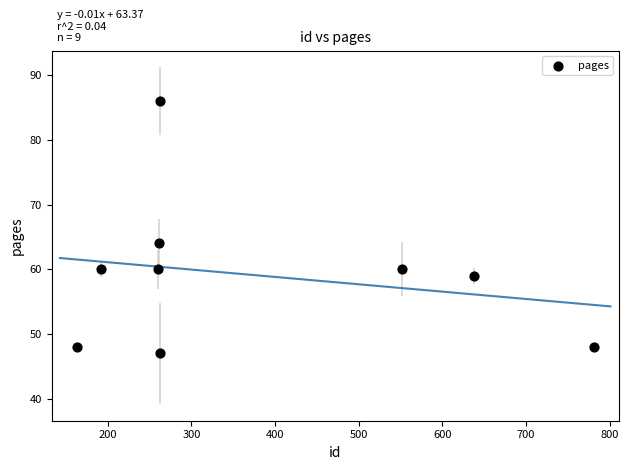

What Y value in the scatter plot is closest to 66?

64